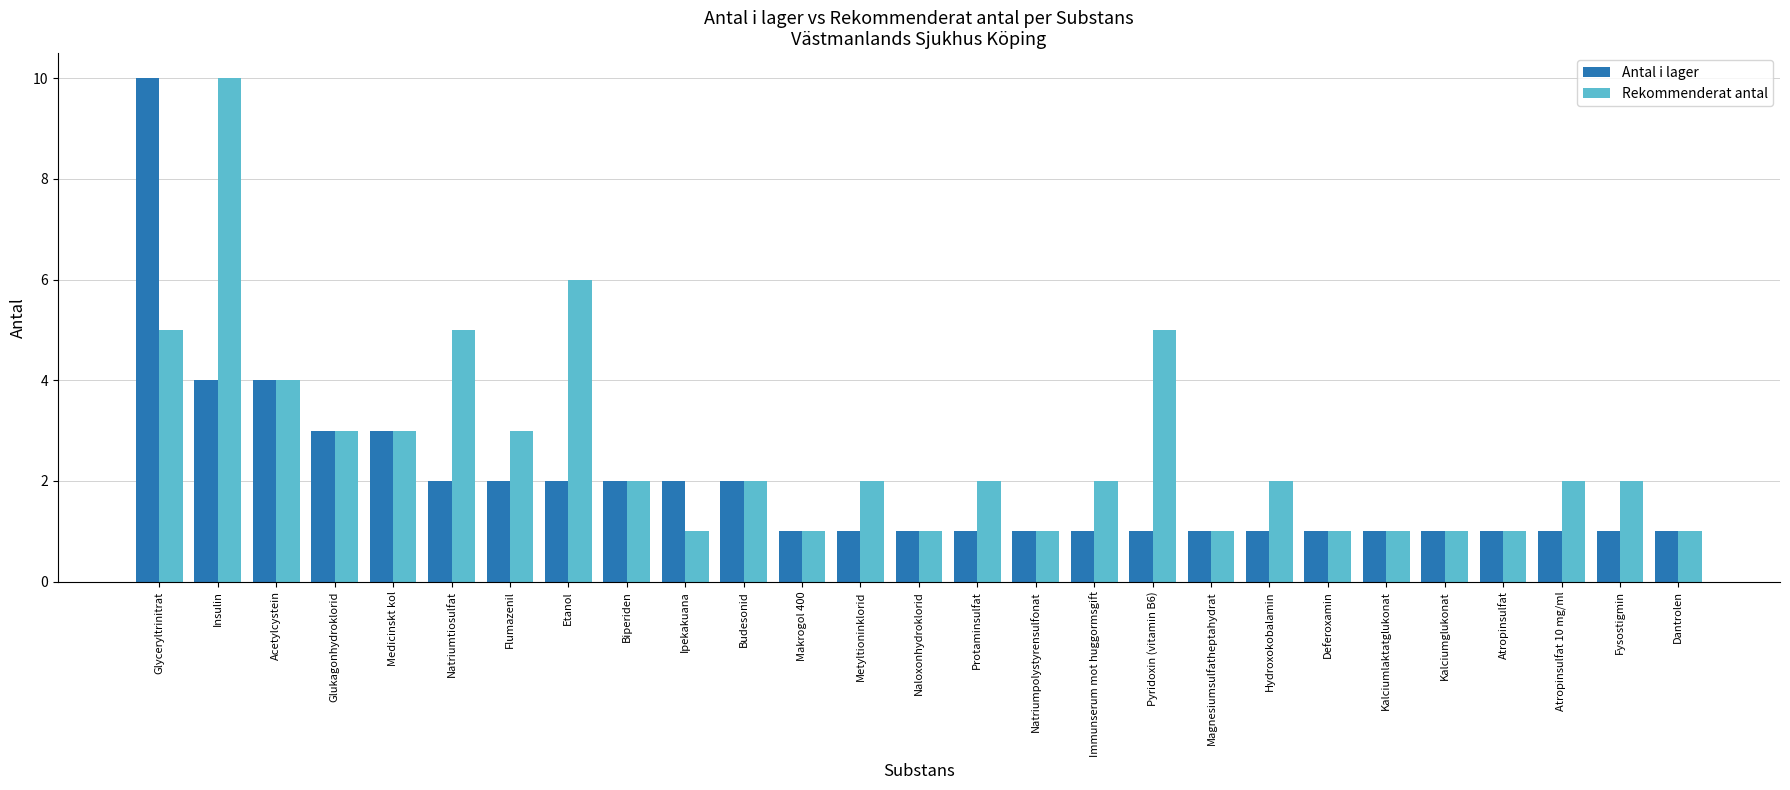

Does the chart contain stacked bars?

No